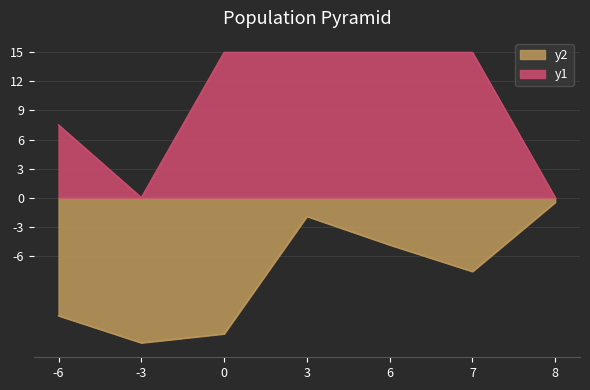

True or false: Issue ID has a value of -4.2 at 0.

False